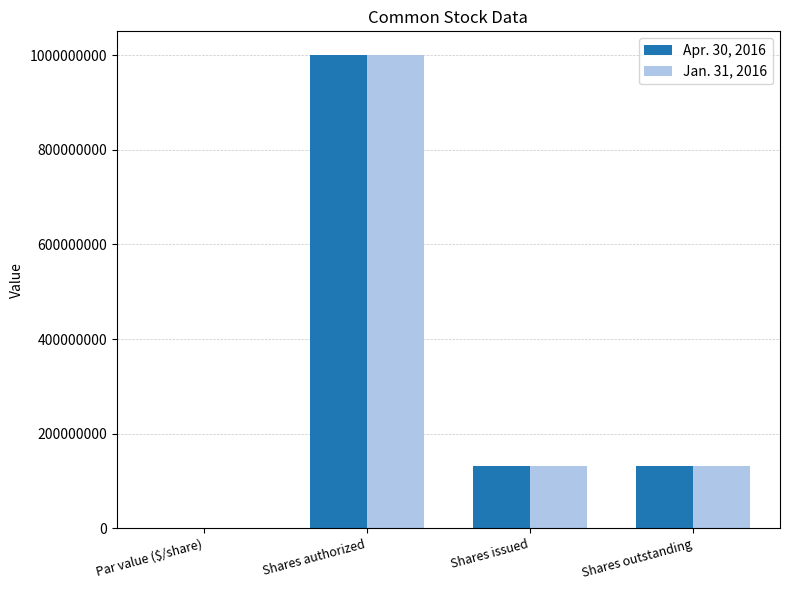

What is the sum of all Apr. 30, 2016 values?

1265352184.0